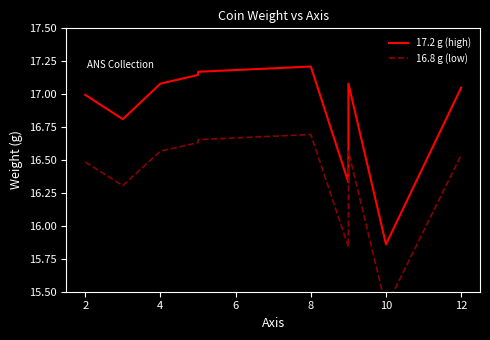

List the series in order of their overall mean, highest first.

17.2 g (high), 16.8 g (low)